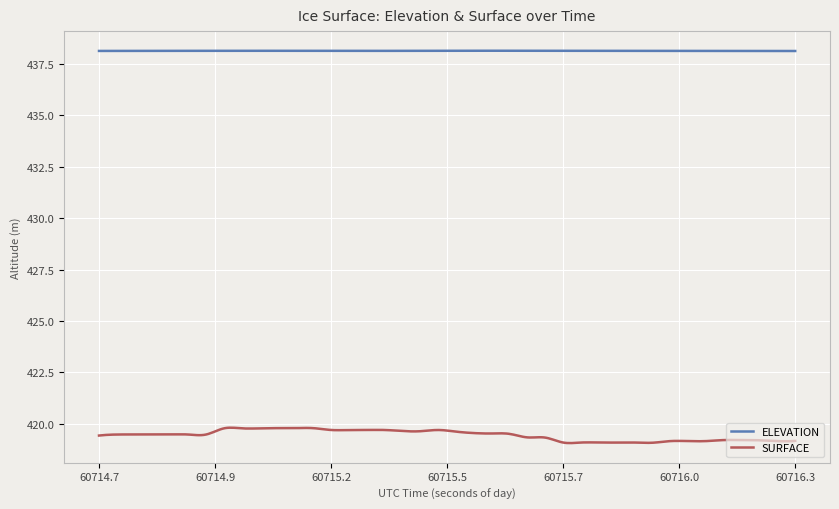

Rank the series by their maximum value, from lowest to highest.

SURFACE, ELEVATION